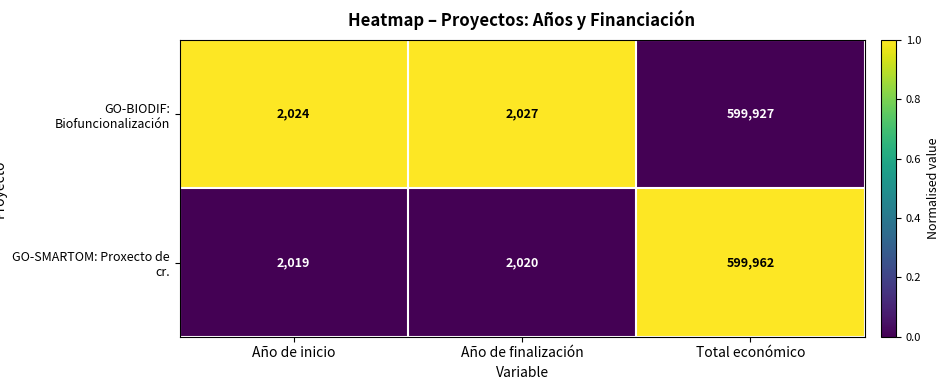

List the series in order of their overall mean, highest first.

GO-SMARTOM: Proxecto de cr., GO-BIODIF: Biofuncionalización